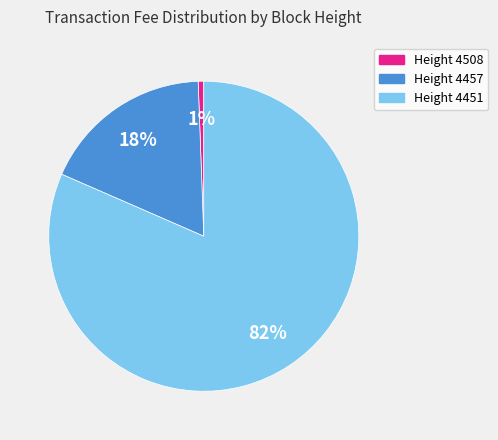

To the nearest percent, what is the average slice percentage?

33%